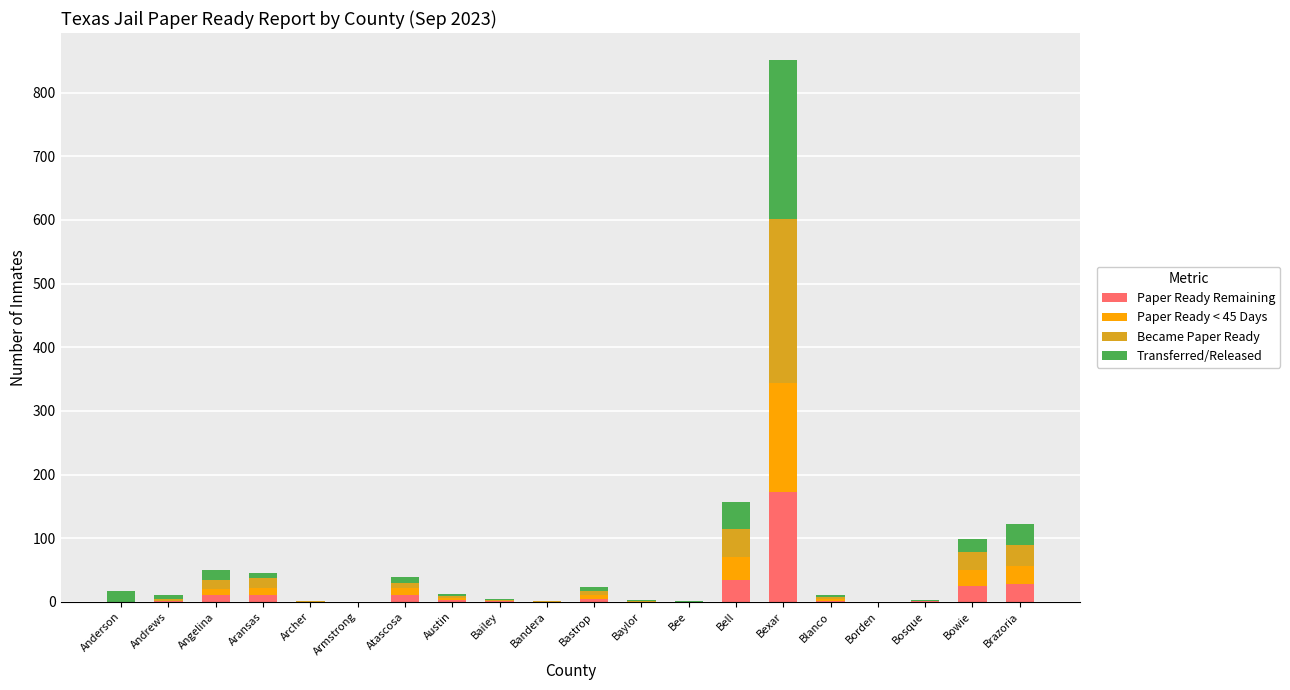

What is the maximum value for Paper Ready Remaining?

172